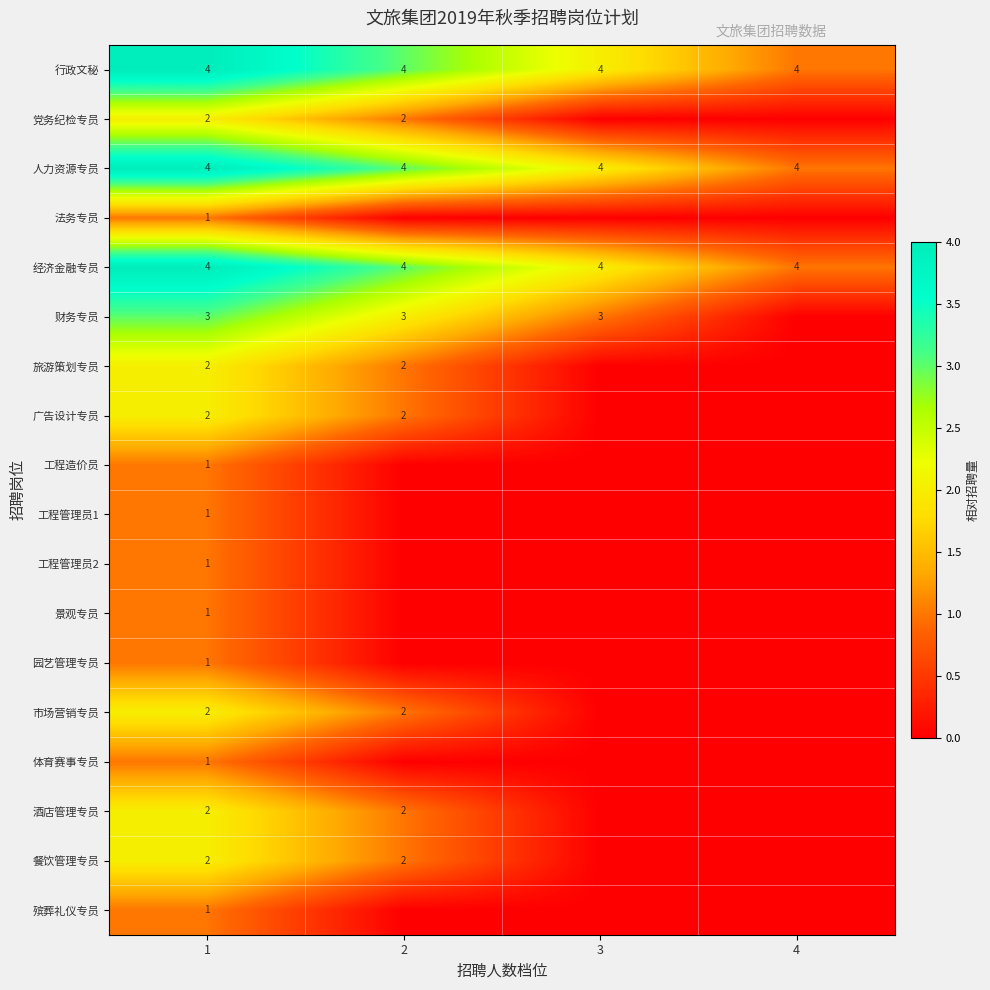

What is the average value of the 经济金融专员 series?

4